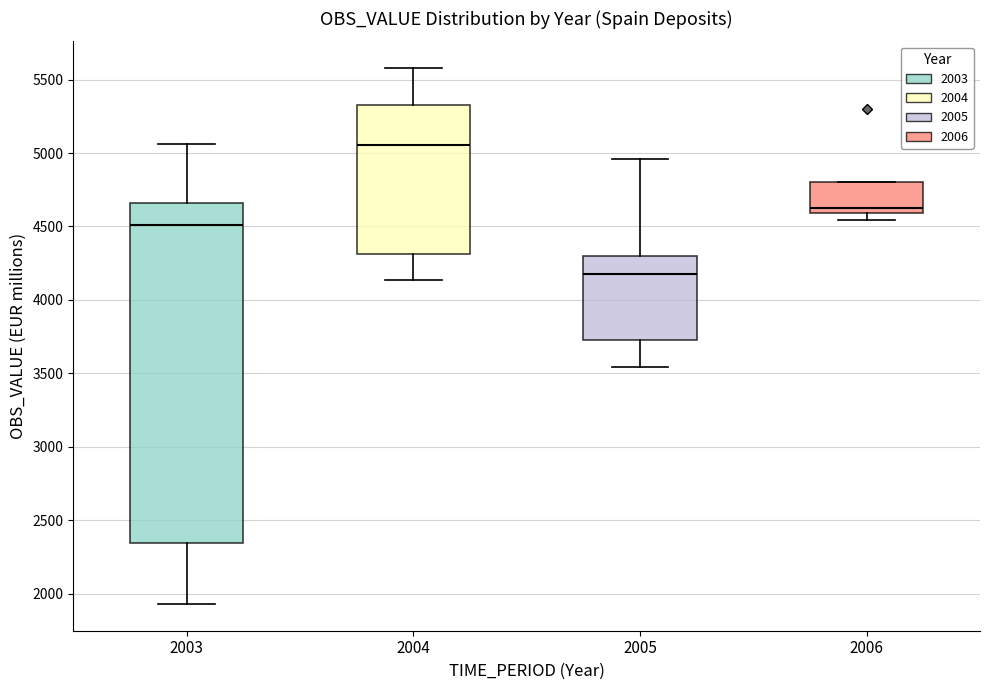

Which box's median line is the highest?

2004